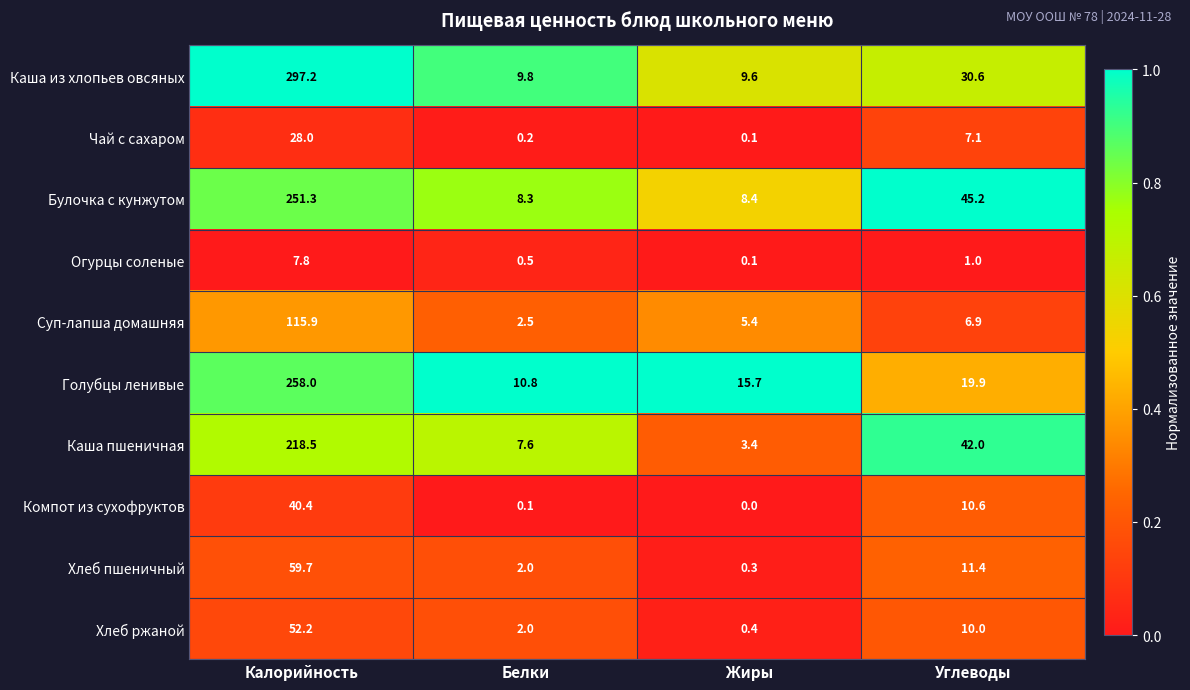

At which label does Хлеб ржаной reach its minimum?

Жиры